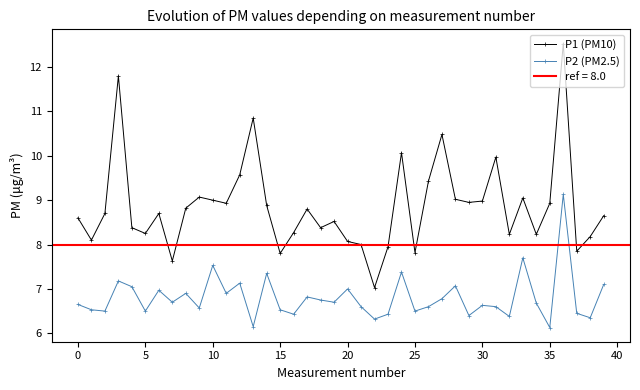

Which series has the largest total across all categories?

P1 (PM10)